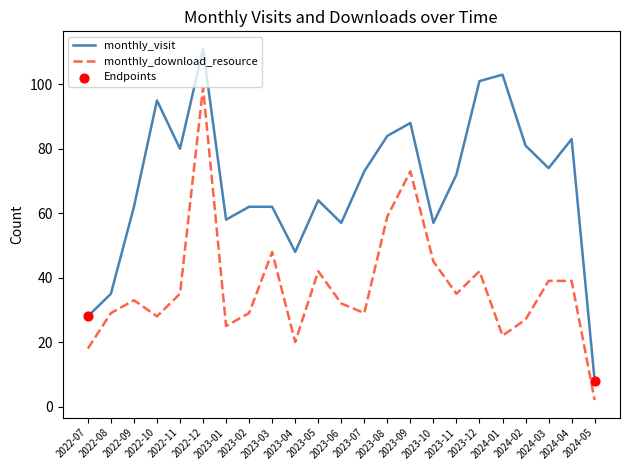

What is the total value across all series at 2023-12?

143